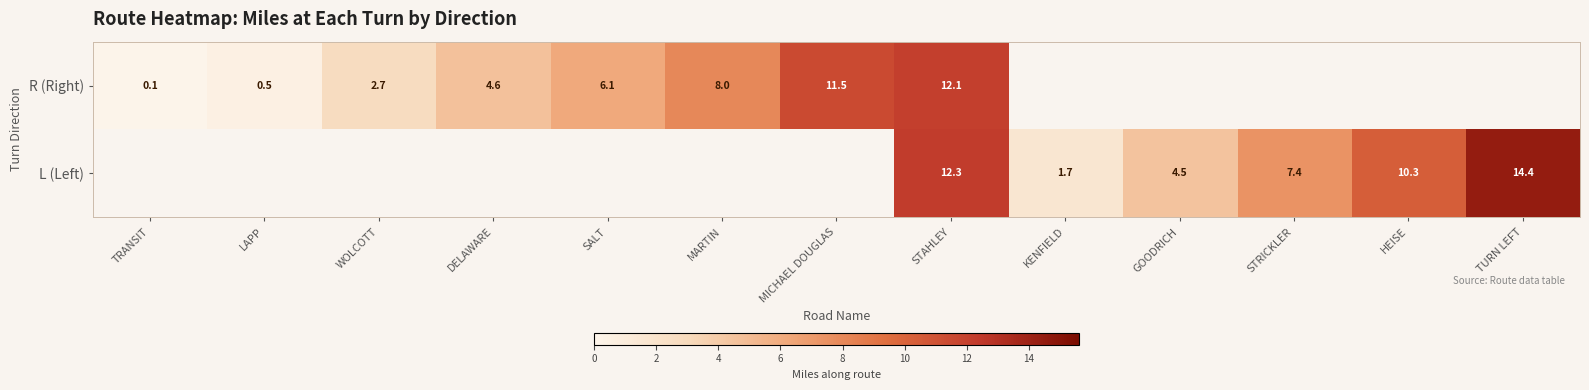

How many values in the row_0 series exceed 11?

2